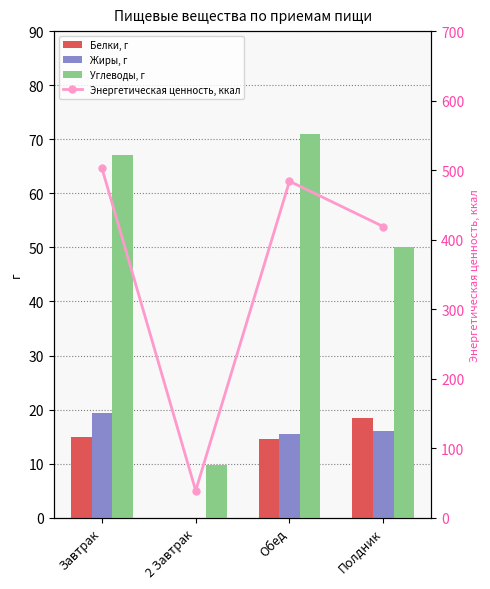

What is the maximum value for Жиры, г?

19.4